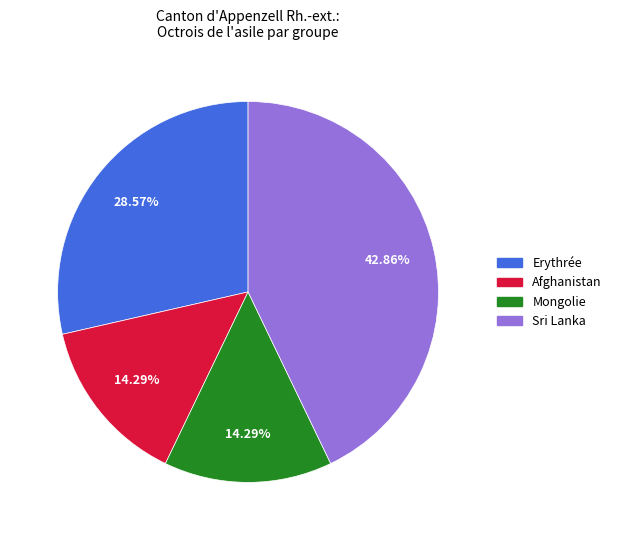

Count the number of slices in the pie.

4